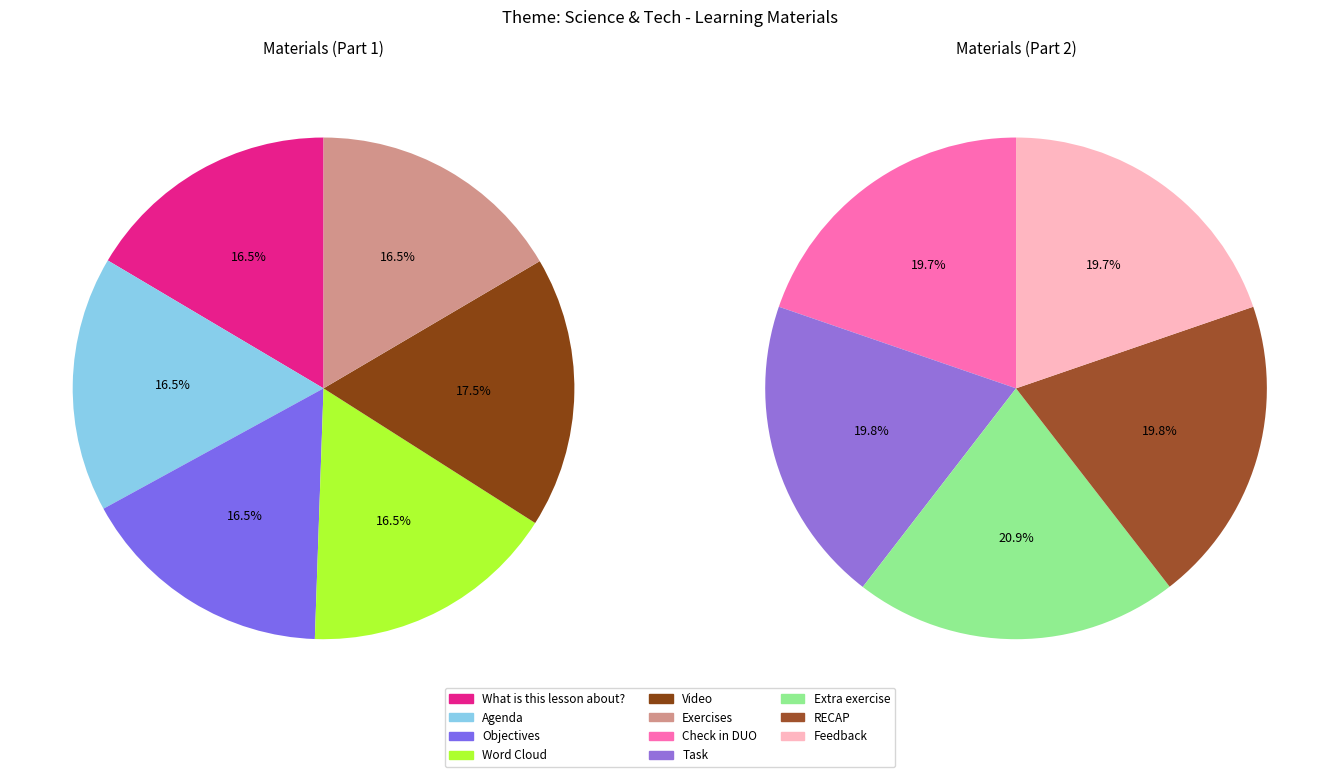

Count the number of slices in the pie.

11